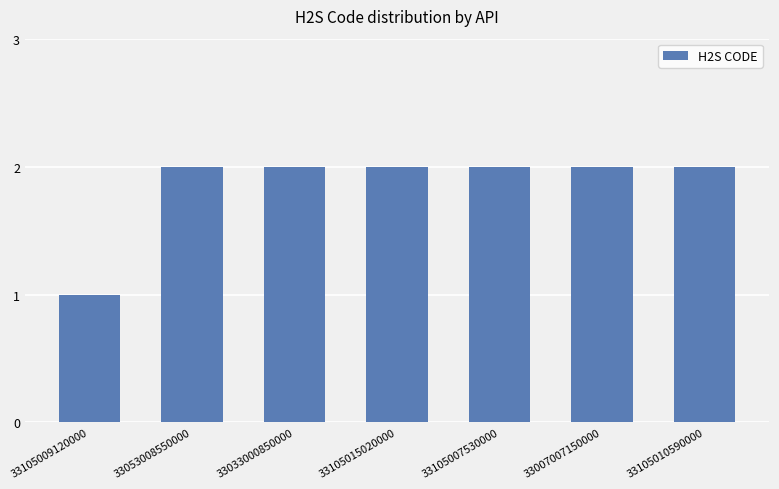

The value at 33033000850000 is 2. True or false?

True